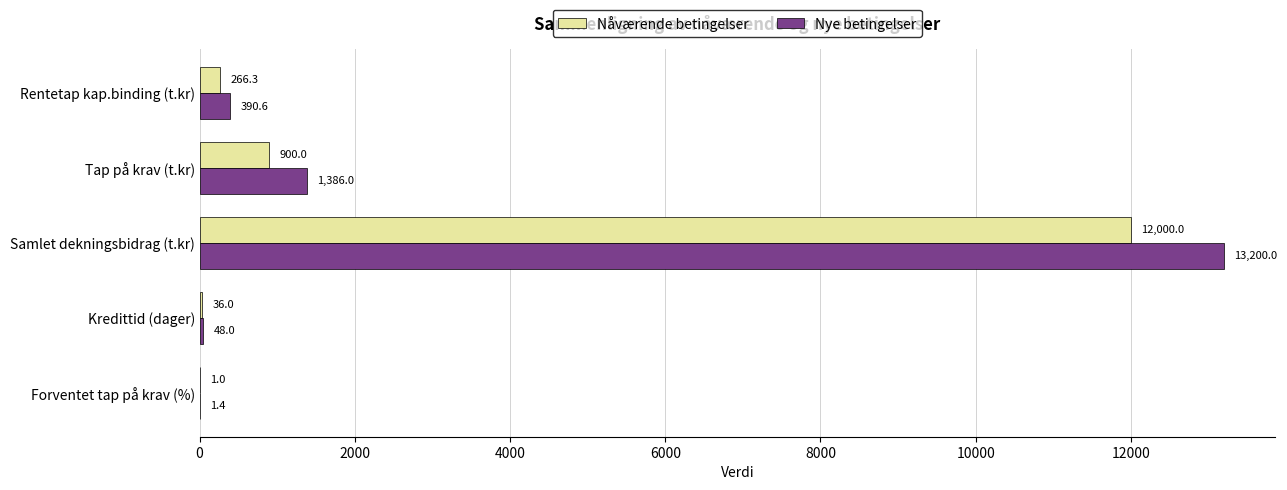

At which label is Nåværende betingelser closest to 6000?

Tap på krav (t.kr)